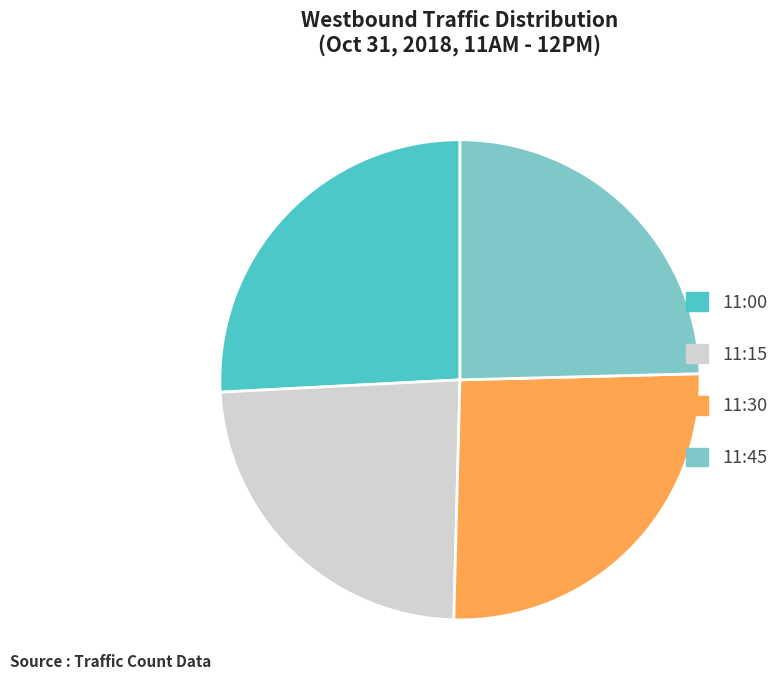

Which has a higher value, 11:30 or 11:15?

11:30